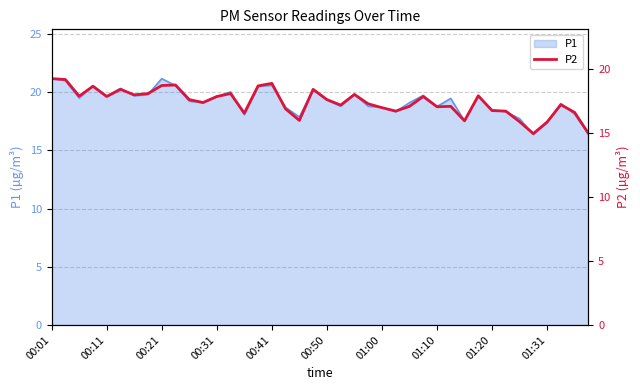

What is the greatest value displayed?

19.3